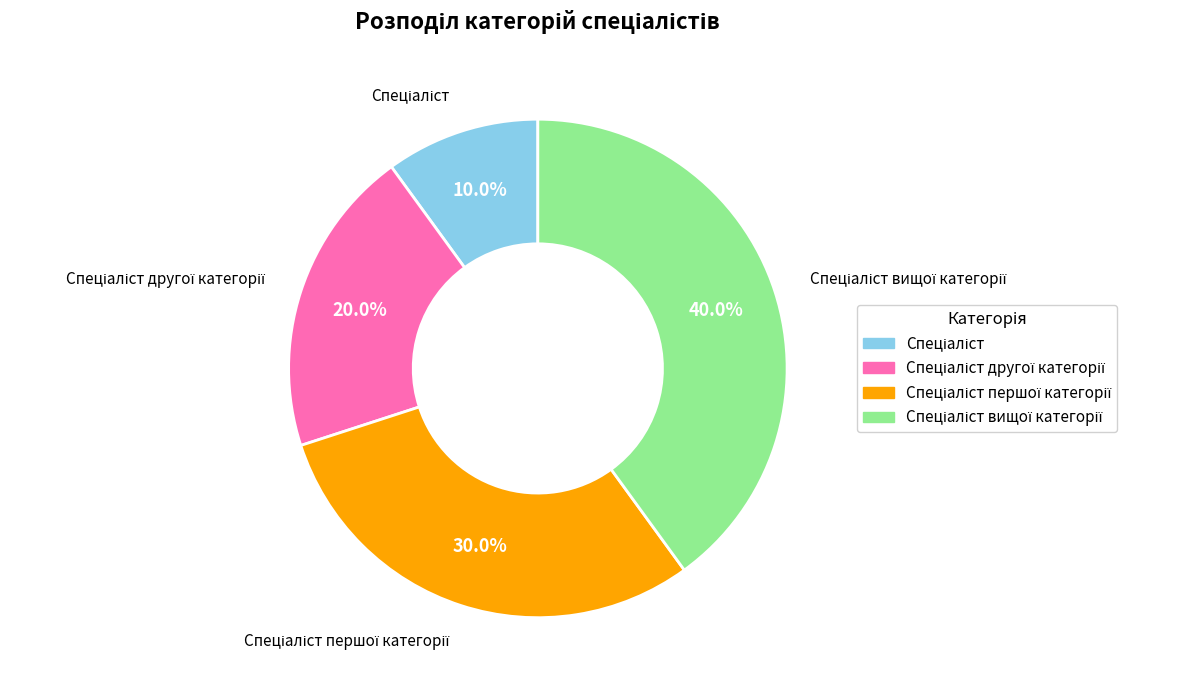

Does any single category account for the majority?

No